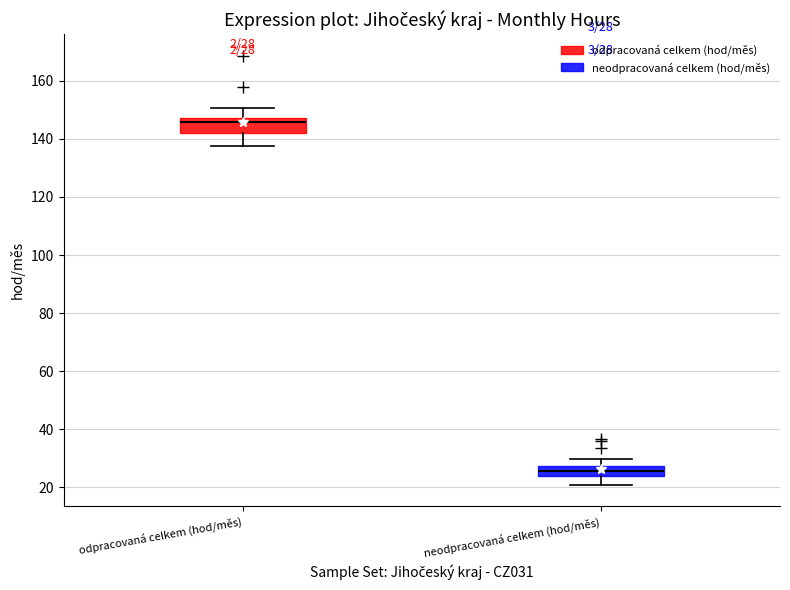

Which box's median line is the highest?

odpracovaná celkem (hod/měs)